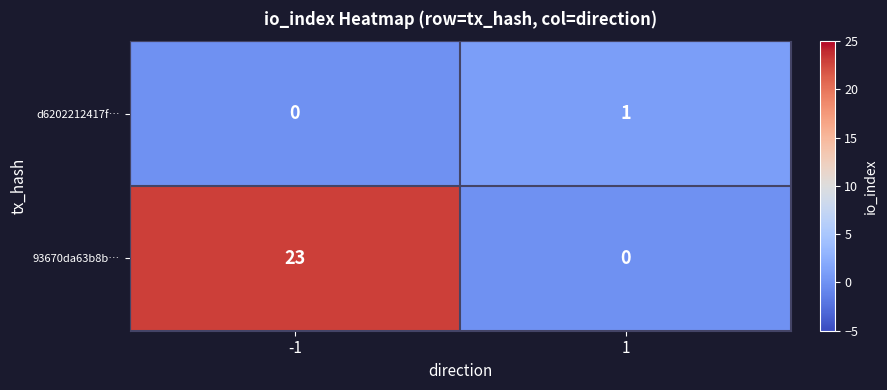

Which series changed the most between -1 and 1?

93670da63b8b…